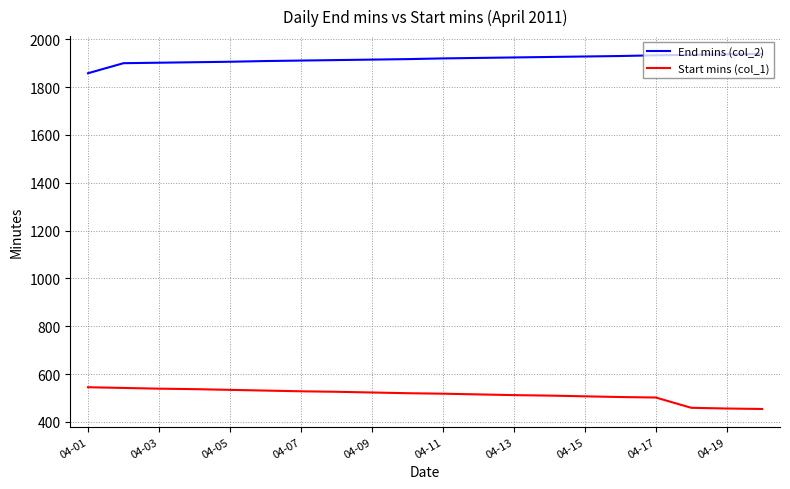

Which series has the largest total across all categories?

End mins (col_2)